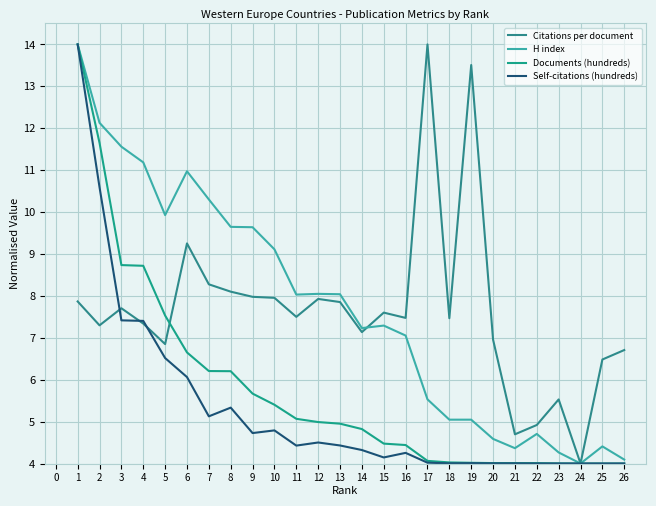

What is the difference between the highest and lowest values at 14?

2.9